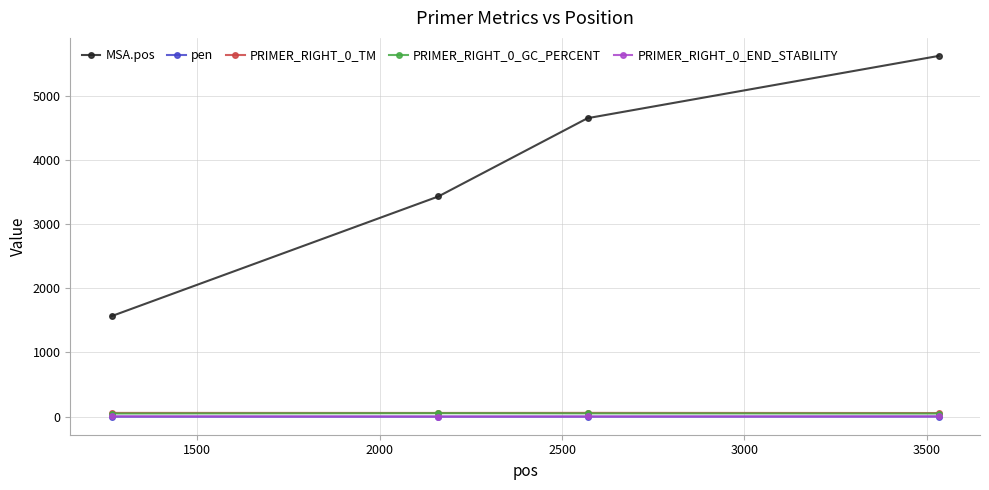

Which series has the largest range (max minus min)?

MSA.pos